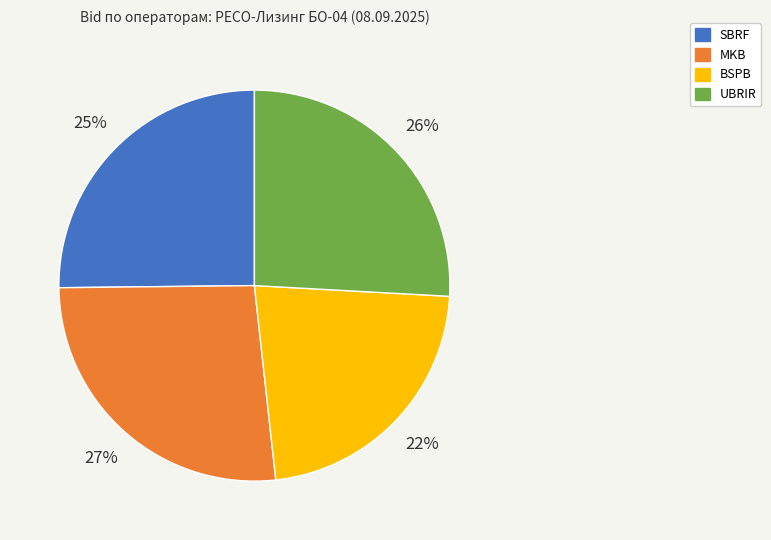

How many slices are in this pie chart?

4